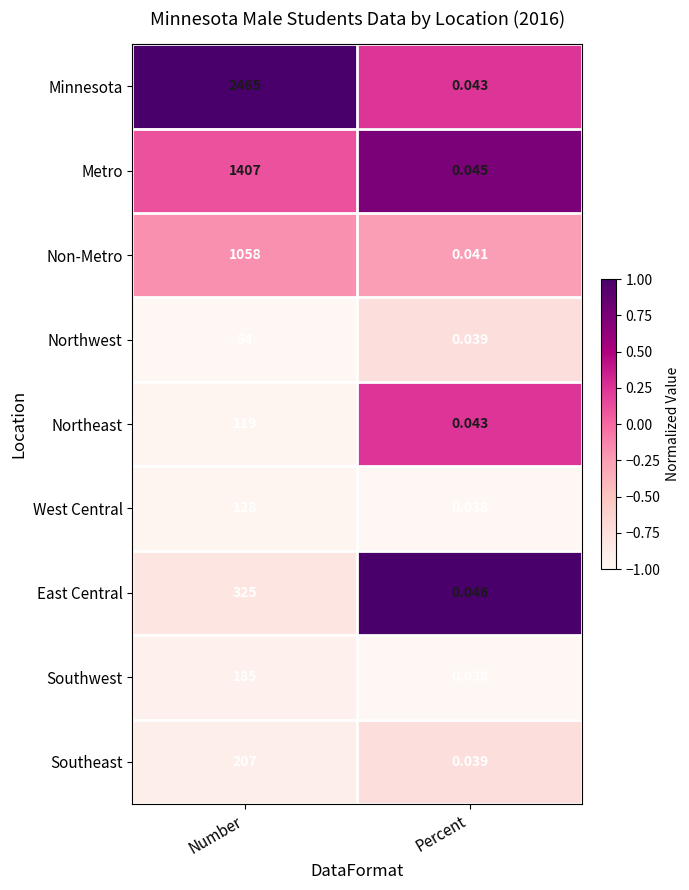

Which category has the highest value in the Northeast series?

Number